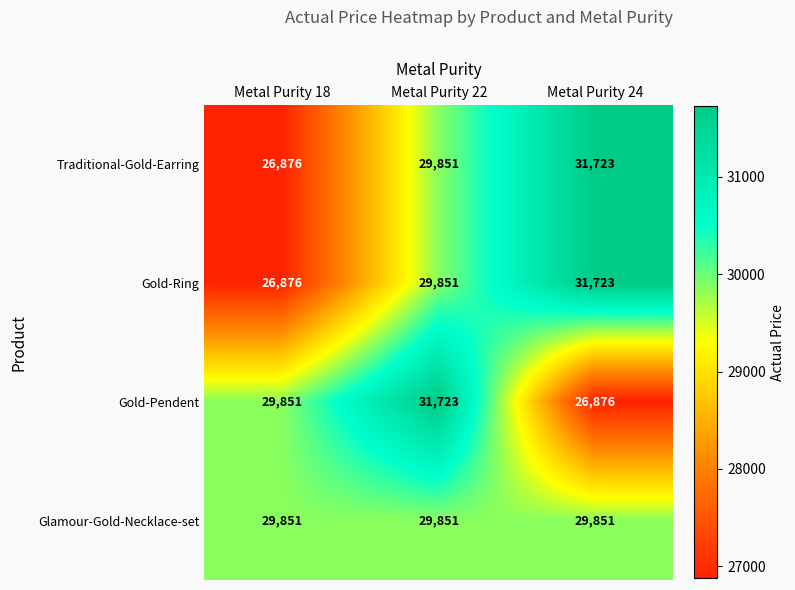

What is the lowest value of the Gold-Pendent series?

26876